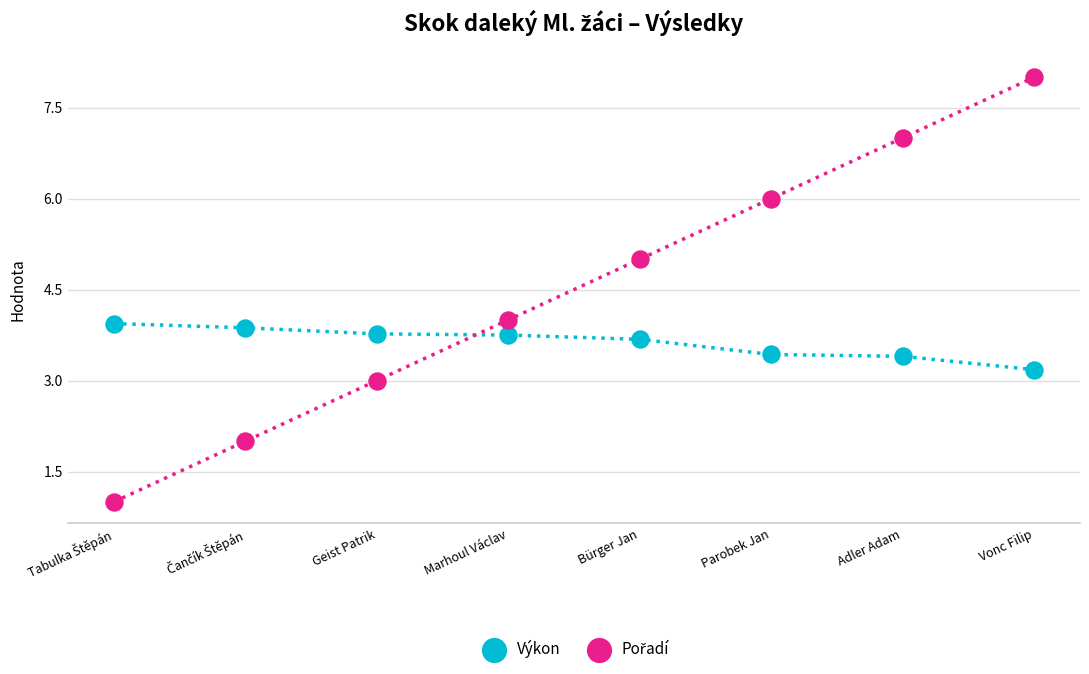

Across all data points, what is the range of Y values (max minus min)?

7.0